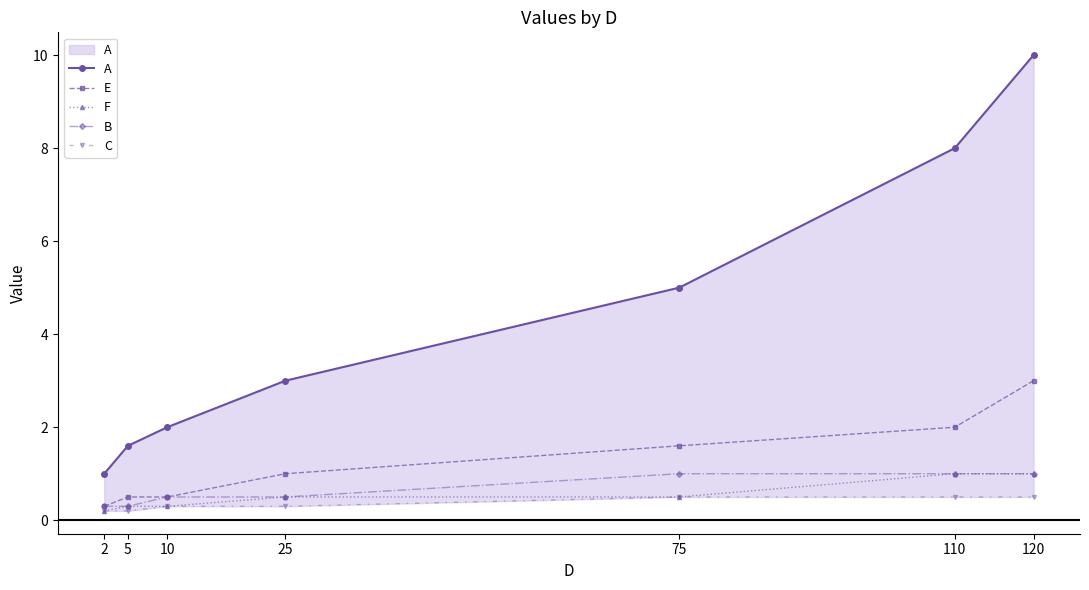

Rank the categories by A value from lowest to highest.

2, 5, 10, 25, 75, 110, 120